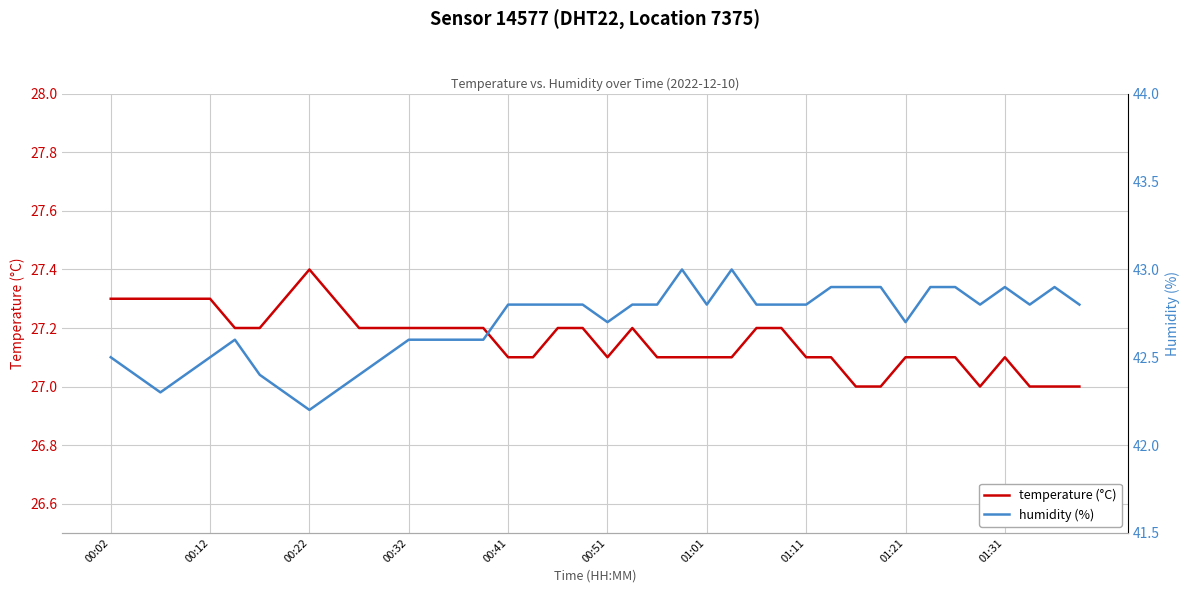

The temperature (°C) series shows 39.8 at 00:51. True or false?

False